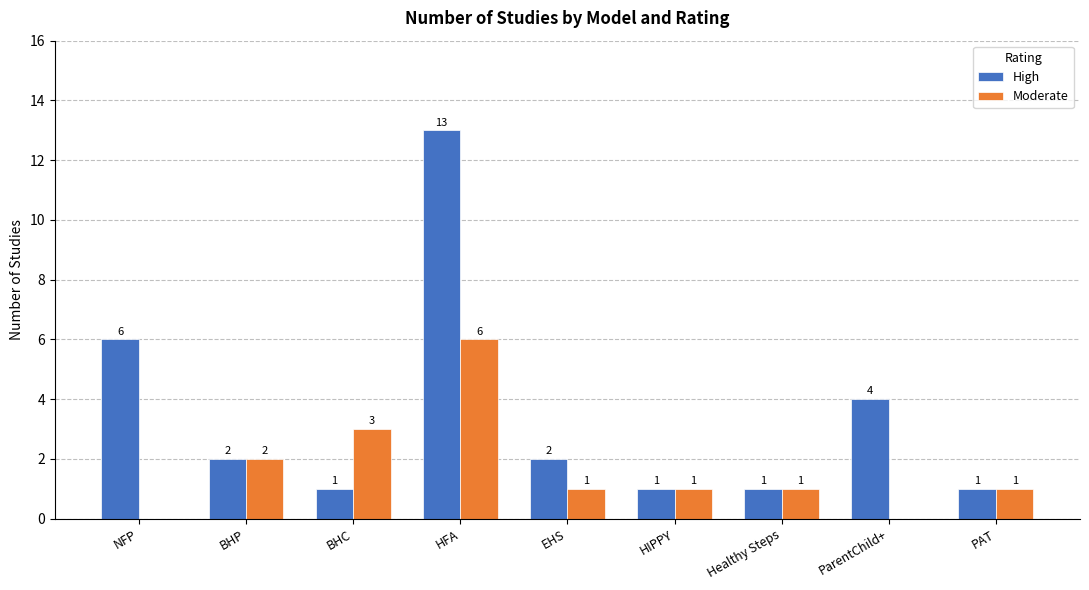

Does the chart contain stacked bars?

No